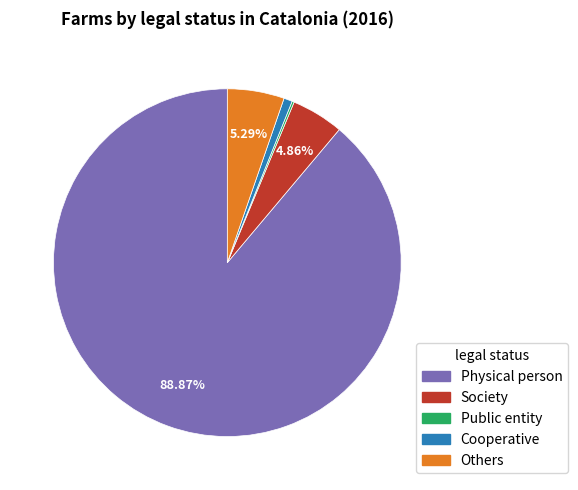

Approximately how many times larger is the value at Others compared to Society?

1.1